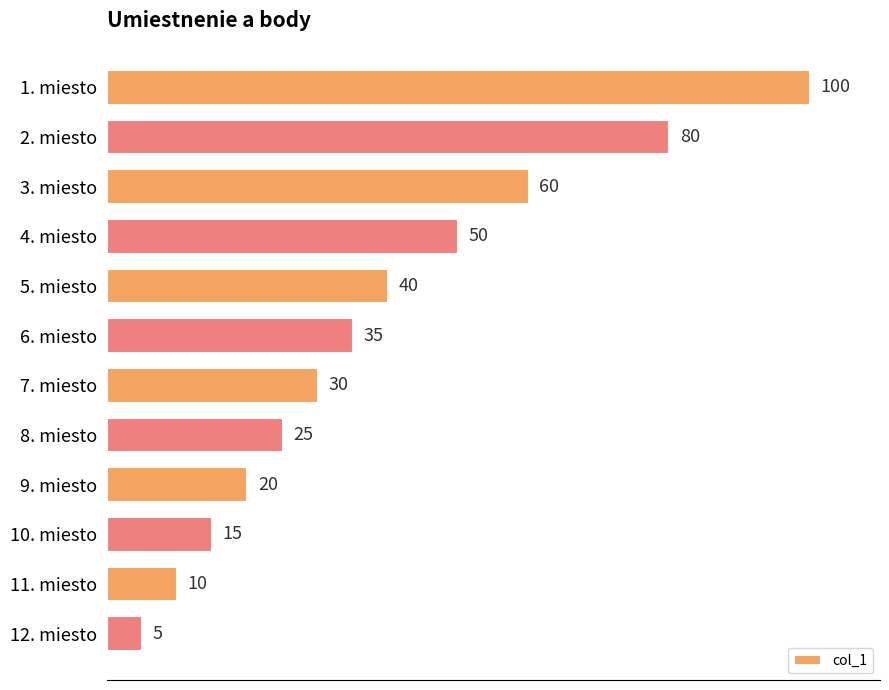

What position from the top is 9. miesto?

9